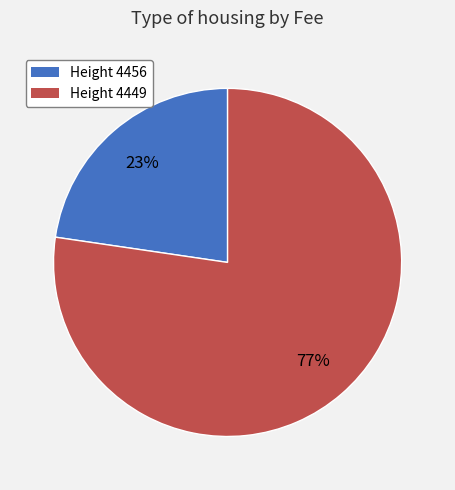

To the nearest percent, what is the average slice percentage?

50%